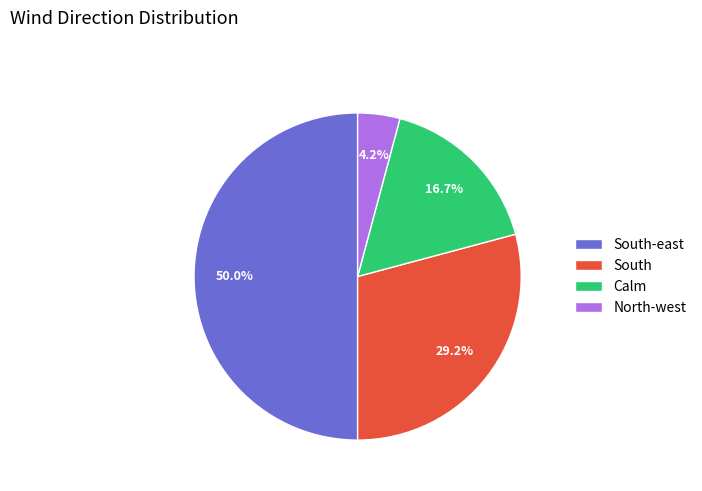

Count the number of slices in the pie.

4